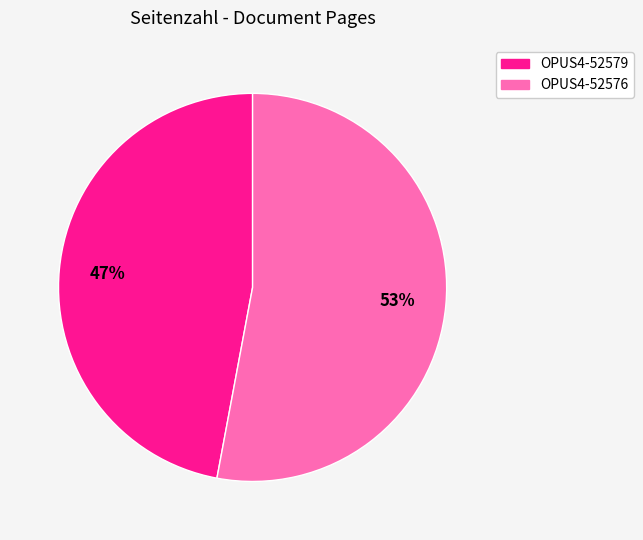

Does OPUS4-52576 account for over 50% of the chart?

Yes